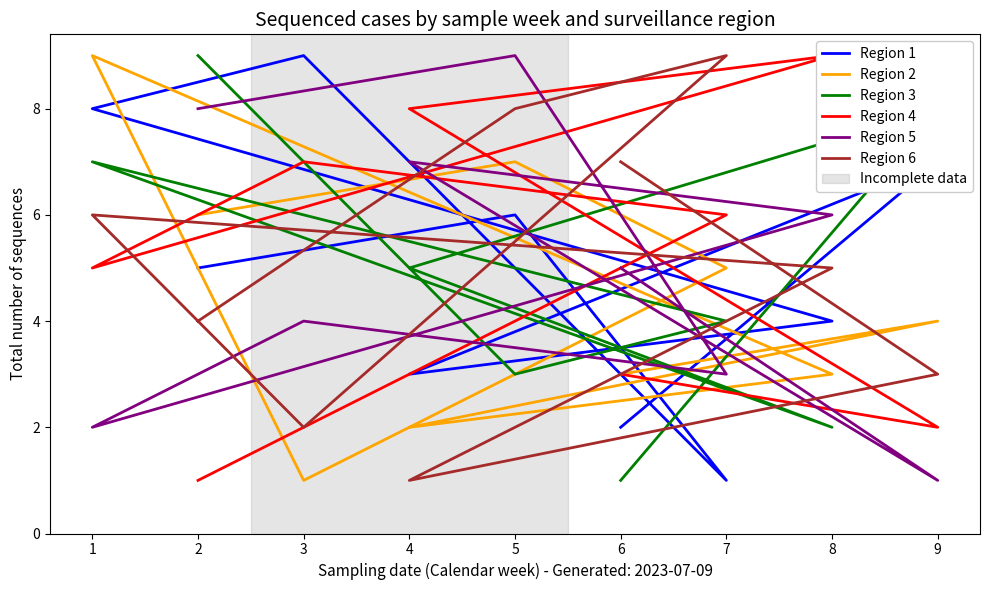

True or false: Region 5 has a value of 9 at 4.

False